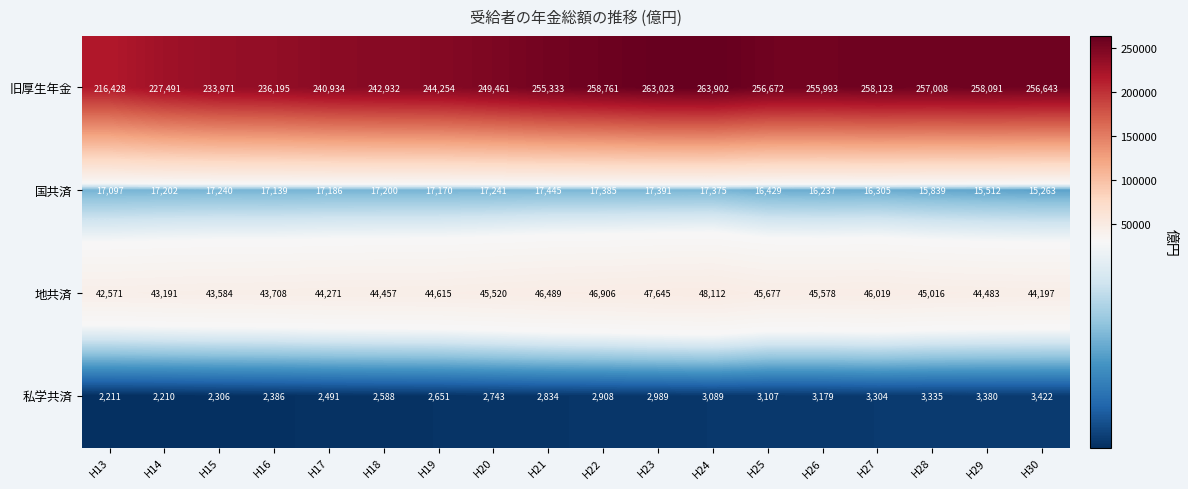

Which series changed the most between H15 and H18?

旧厚生年金